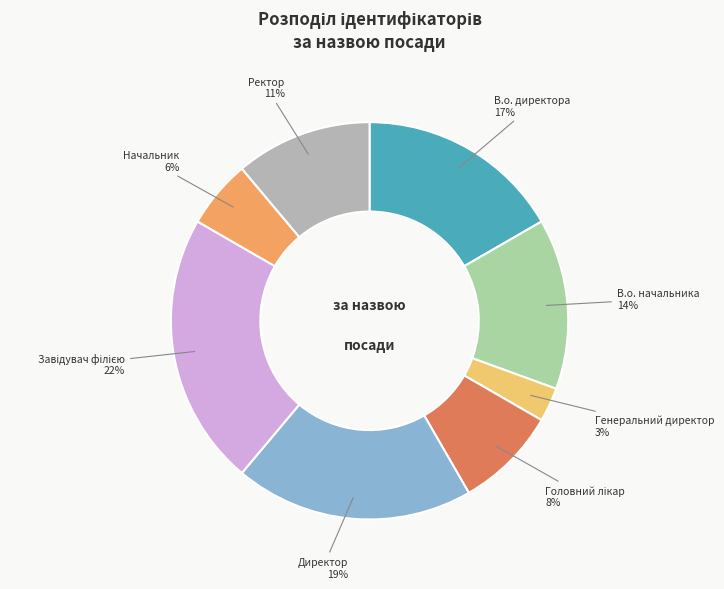

True or false: Генеральний директор accounts for 15% of the total.

False